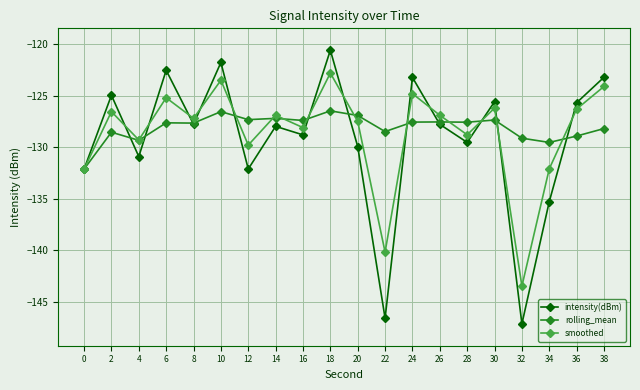

Is this an area chart (filled region under the line)?

No